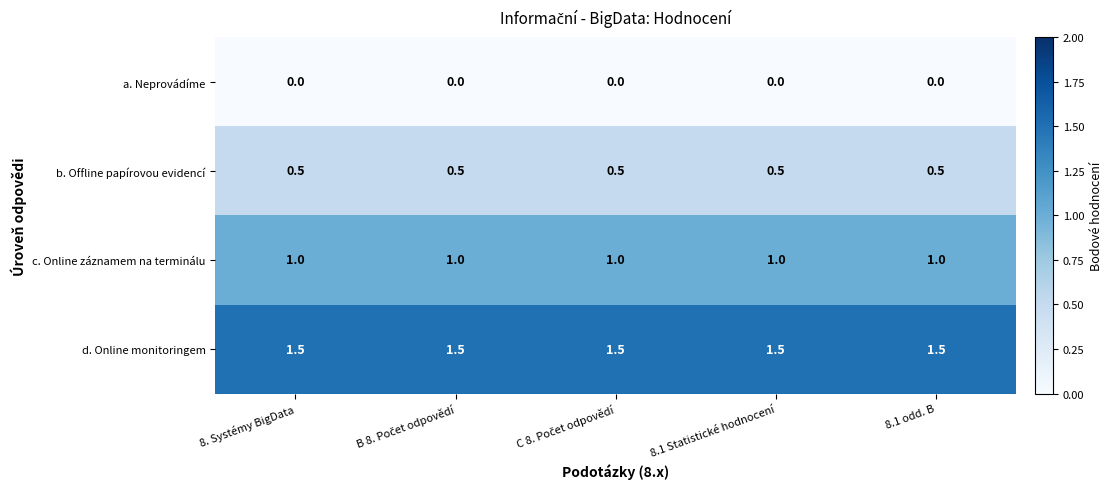

What is the total value across all series at 8. Systémy BigData?

3.0